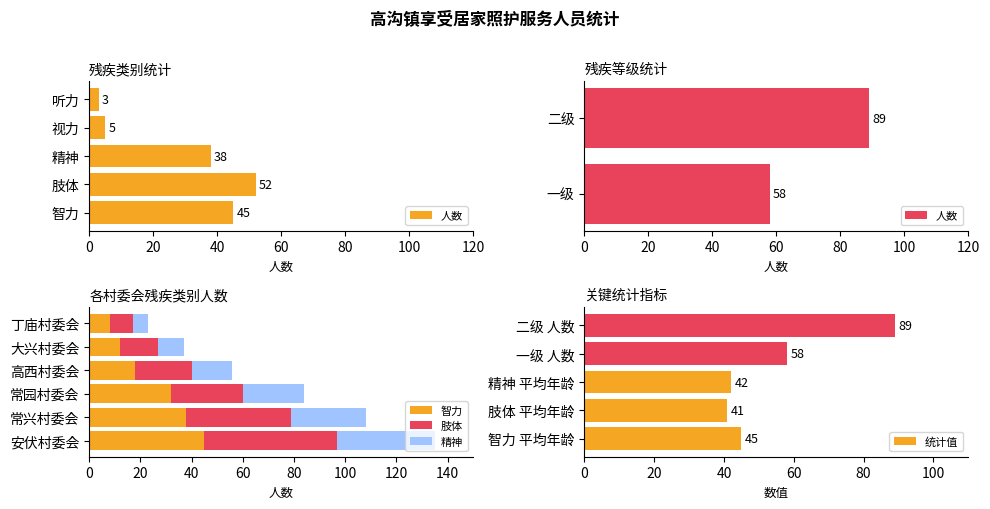

Rank the series at 常园村委会 from highest to lowest value.

智力, 肢体, 精神